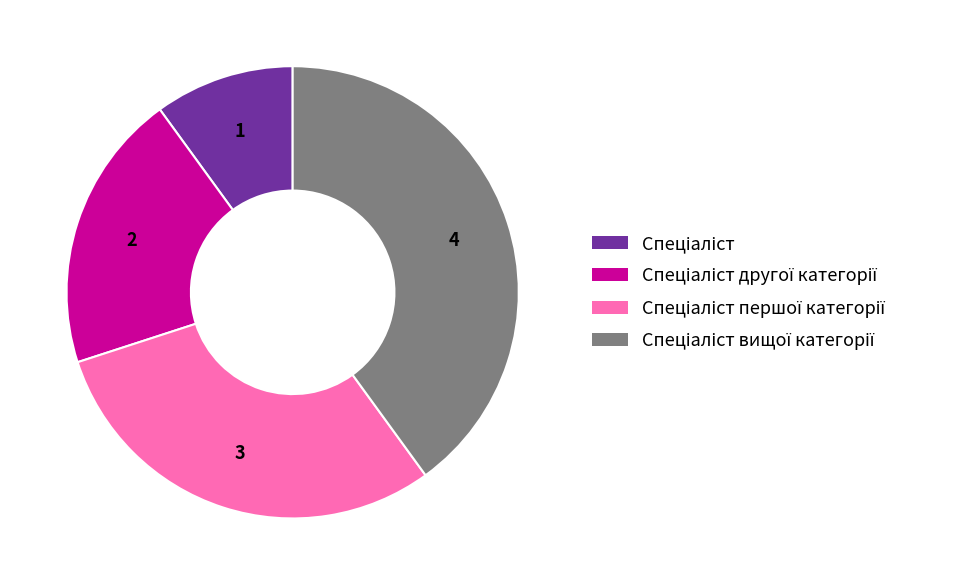

Does any single category account for the majority?

No